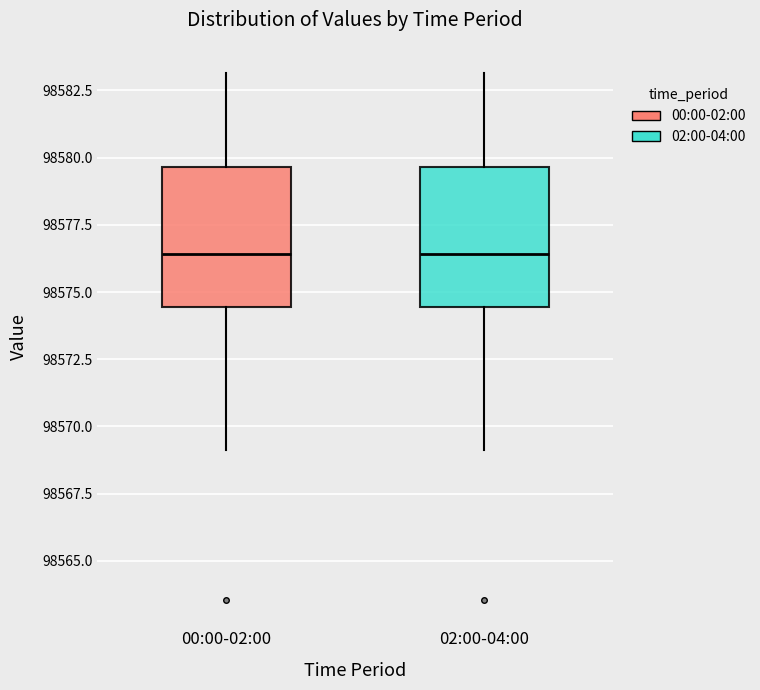

Reading left to right, read every box against the y-axis: the position of its median line, the range the box covers, and the ends of its whiskers. The values are not printed on the chart, so give them approximately, as read against the axis.

00:00-02:00: median 98576.5, box 98574.5 to 98579.5, whiskers 98569.0 to 98583.0
02:00-04:00: median 98576.5, box 98574.5 to 98579.5, whiskers 98569.0 to 98583.0